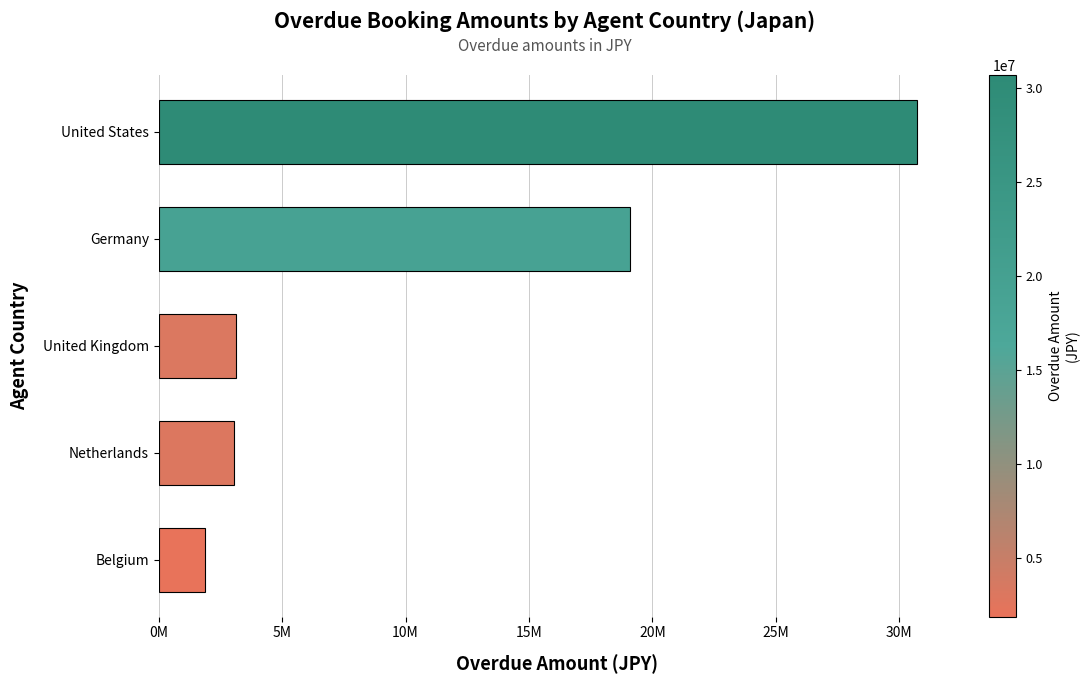

Does the chart contain any negative values?

No